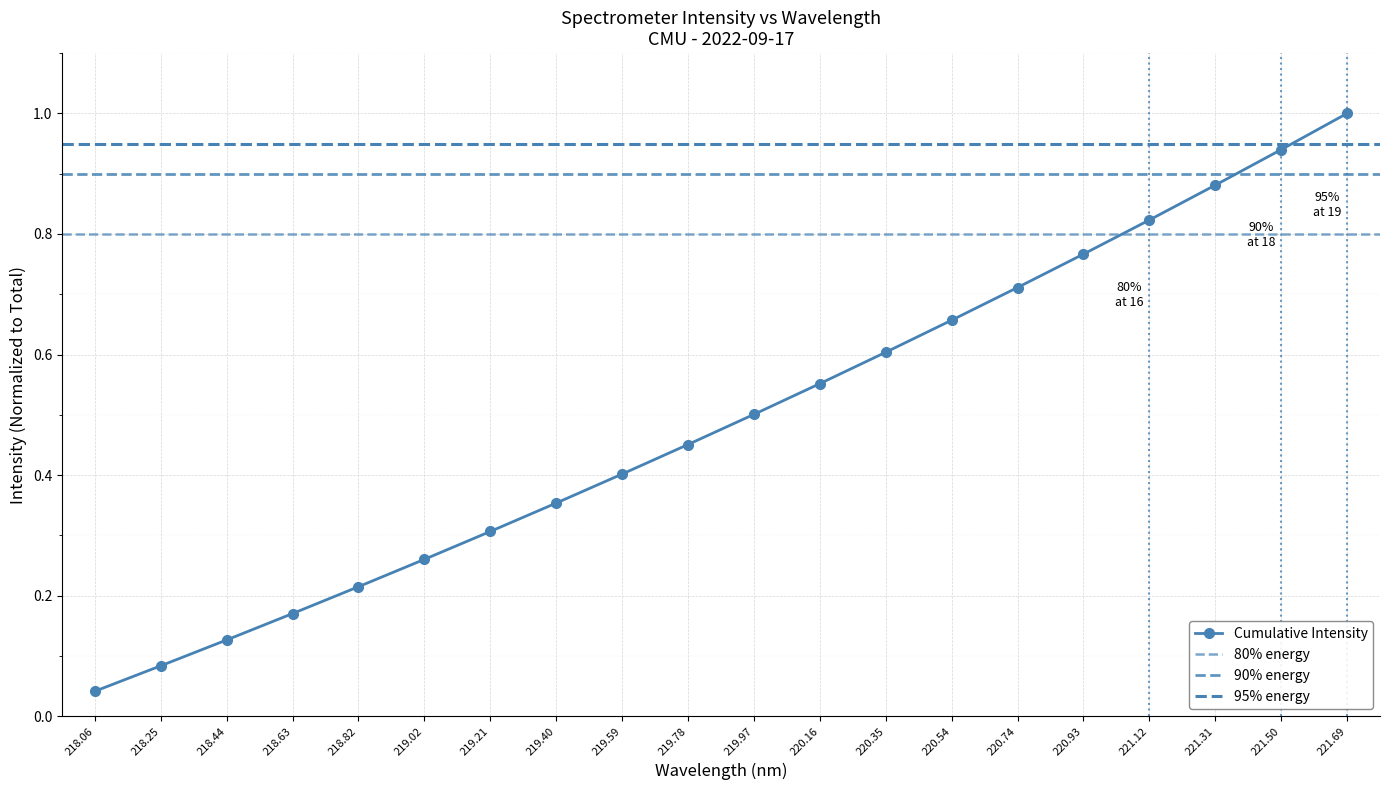

At which label does Cumulative Intensity reach its peak?

221.69